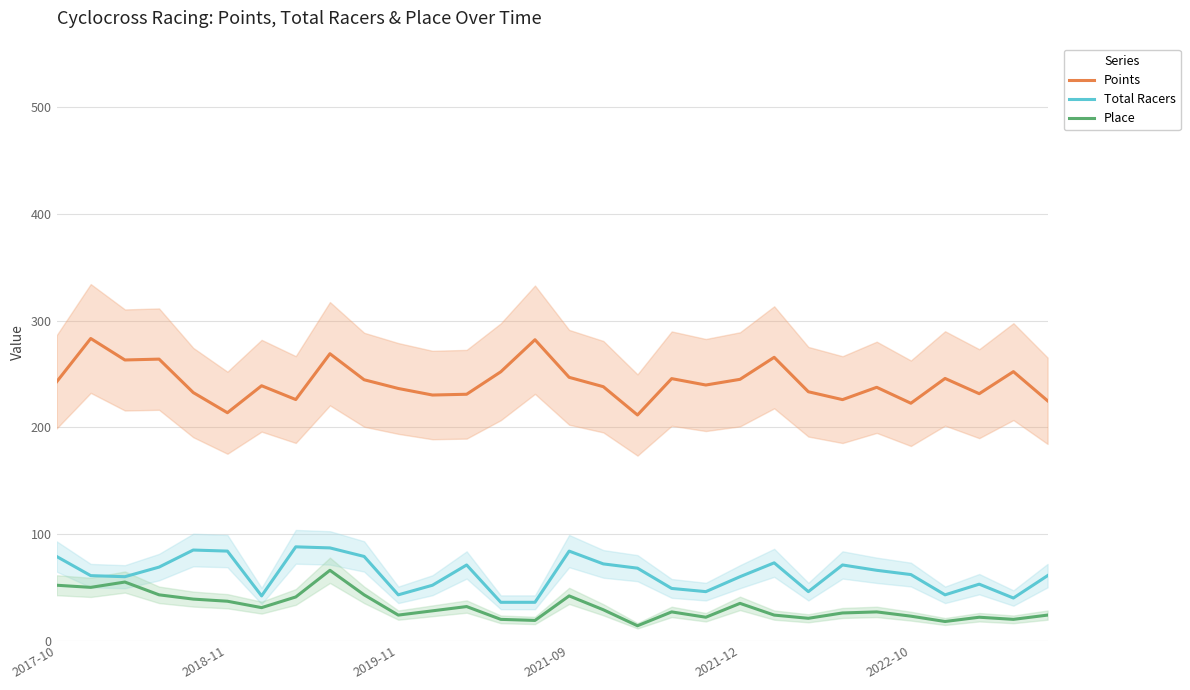

Rank the series at 23 from highest to lowest value.

Points, Total Racers, Place